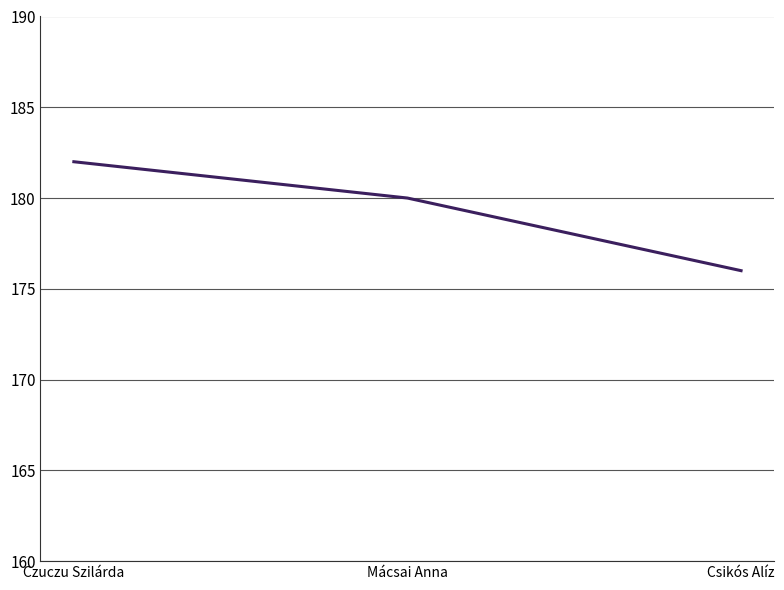

Rank the categories by value from lowest to highest.

Csikós Alíz, Mácsai Anna, Czuczu Szilárda